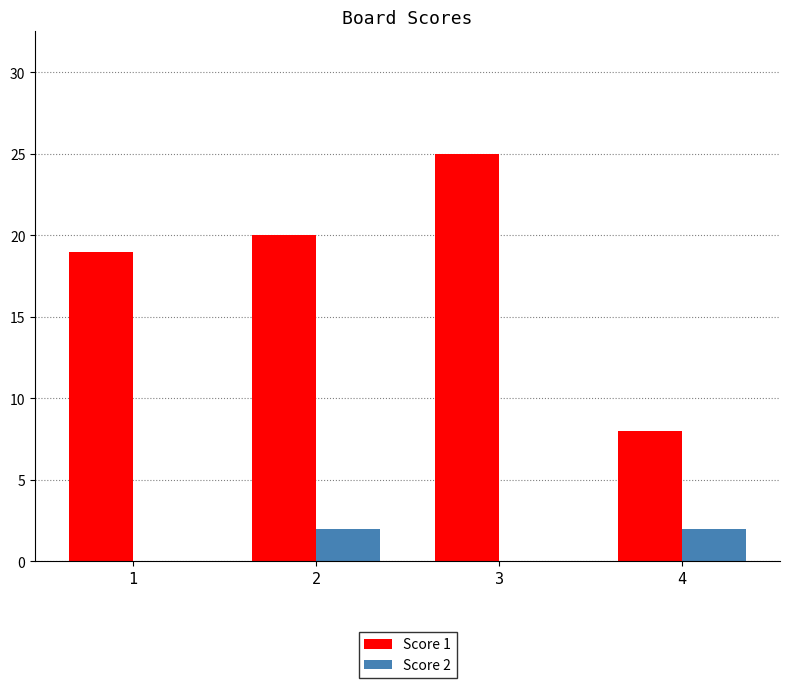

The Score 1 series shows 30 at 2. True or false?

False